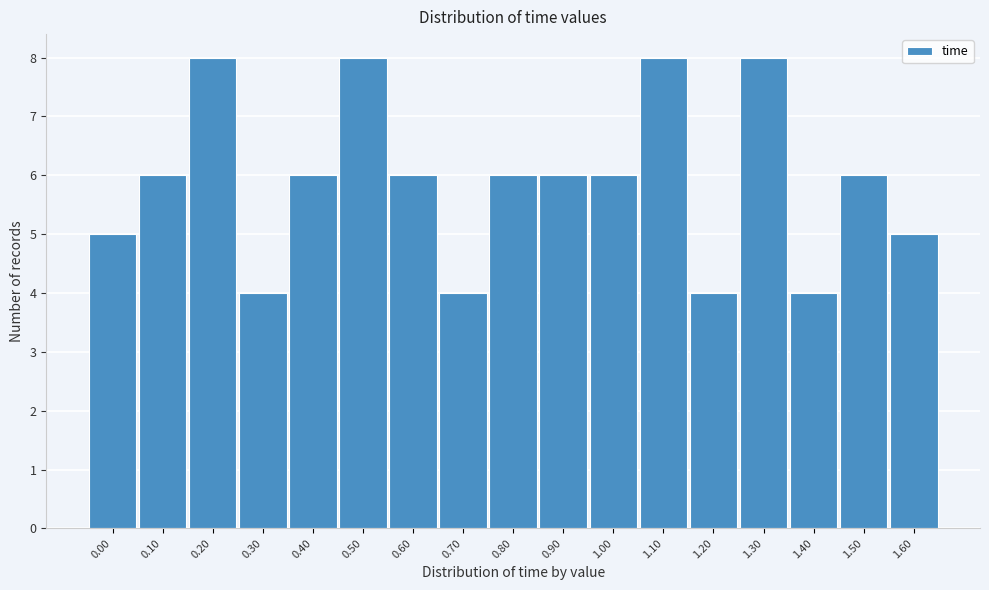

Reading left to right, extract all data points from this chart.

5	6	8	4	6	8	6	4	6	6	6	8	4	8	4	6	5